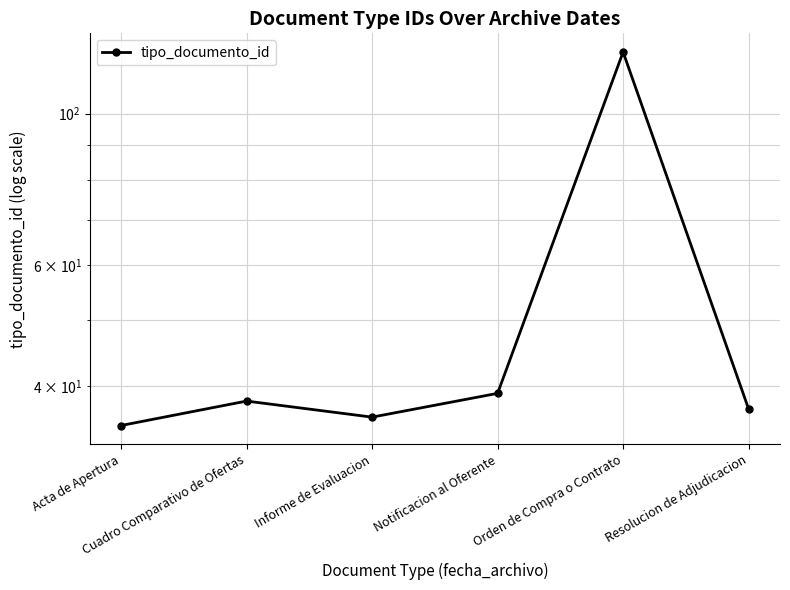

True or false: the data has more than 1 interior local peaks.

True